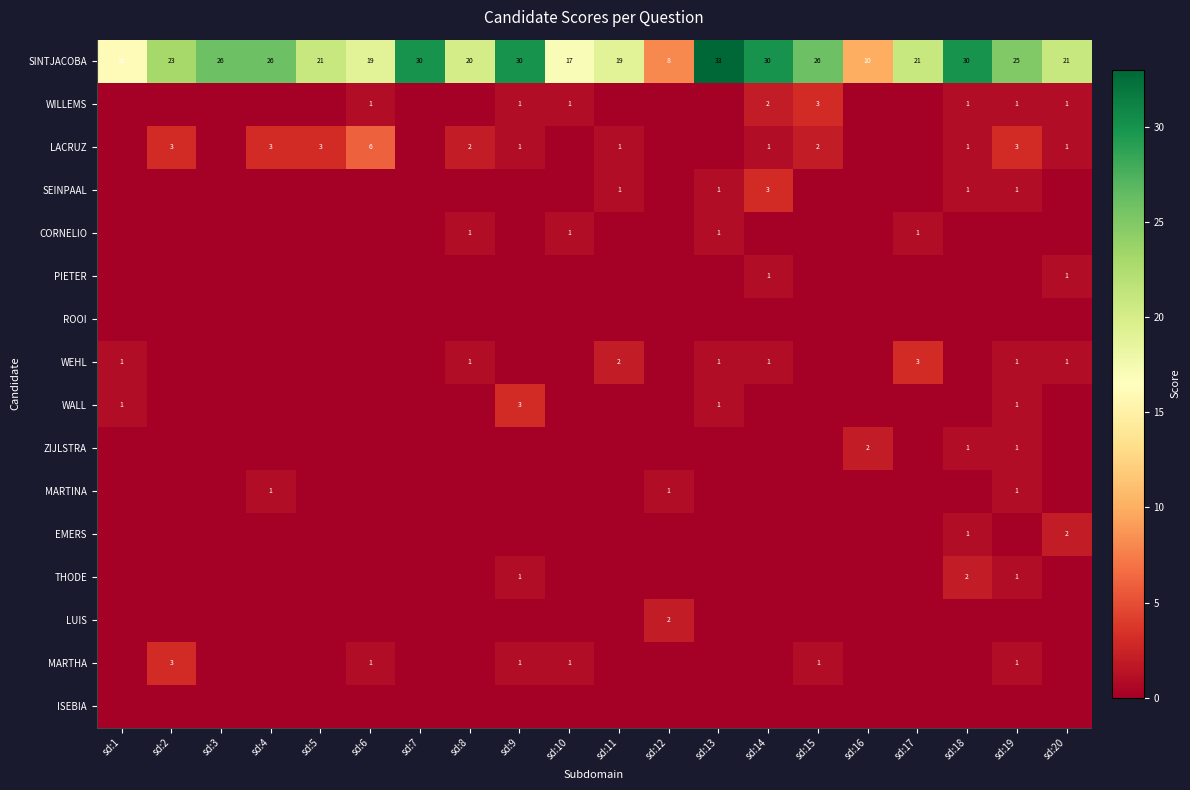

The SEINPAAL series shows 1 at sd:19. True or false?

True